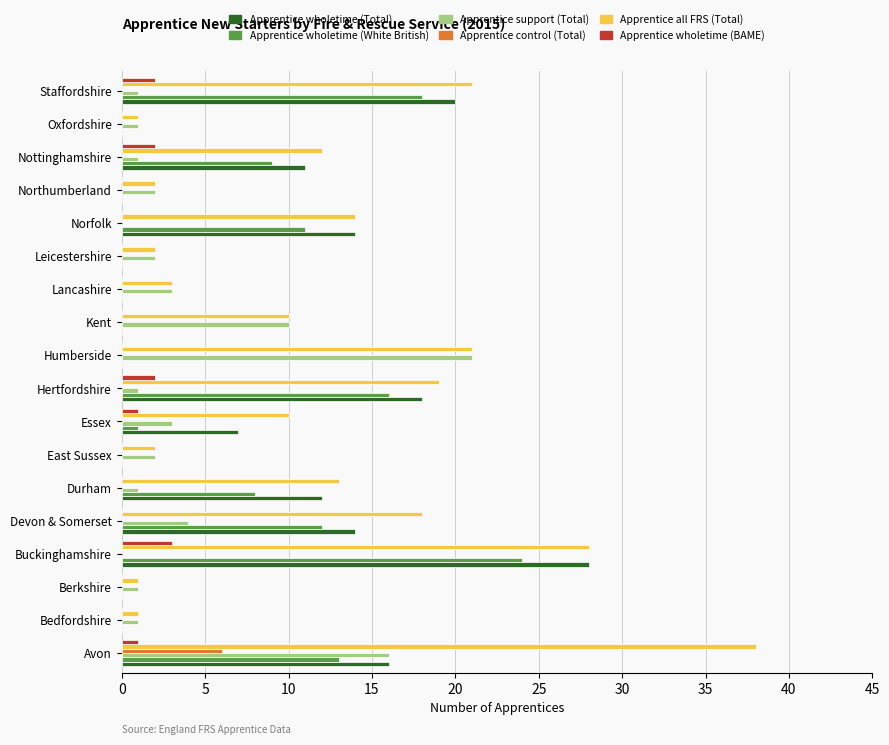

What are all the series names shown in the legend?

Apprentice wholetime (Total), Apprentice wholetime (White British), Apprentice support (Total), Apprentice control (Total), Apprentice all FRS (Total), Apprentice wholetime (BAME)